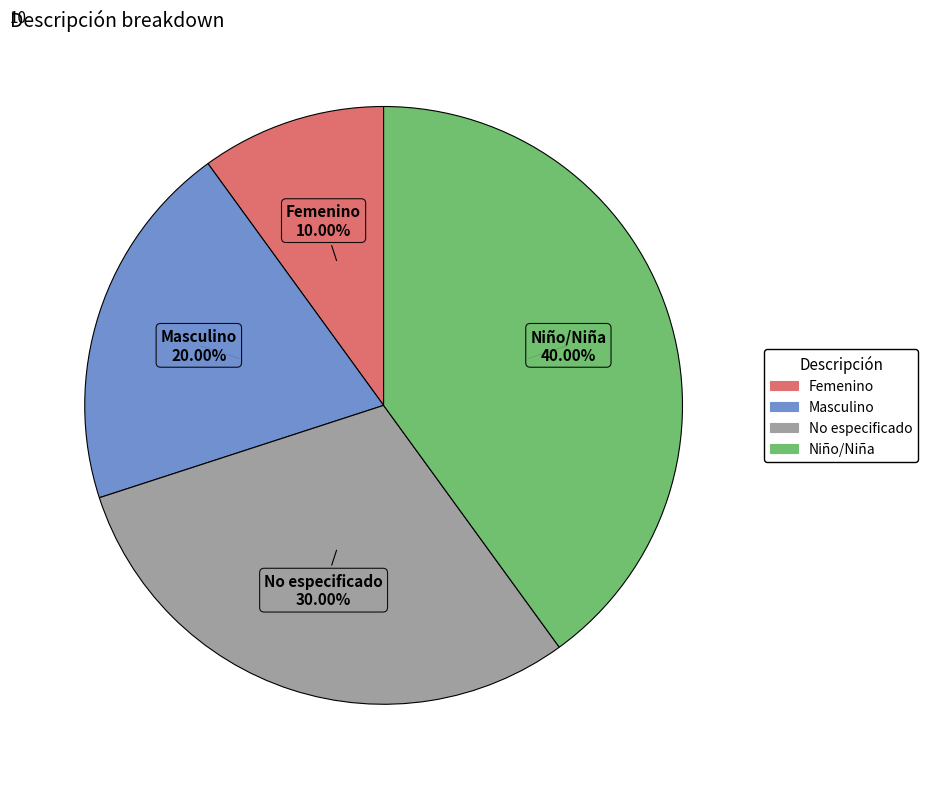

What is the smallest slice in the pie chart?

Femenino